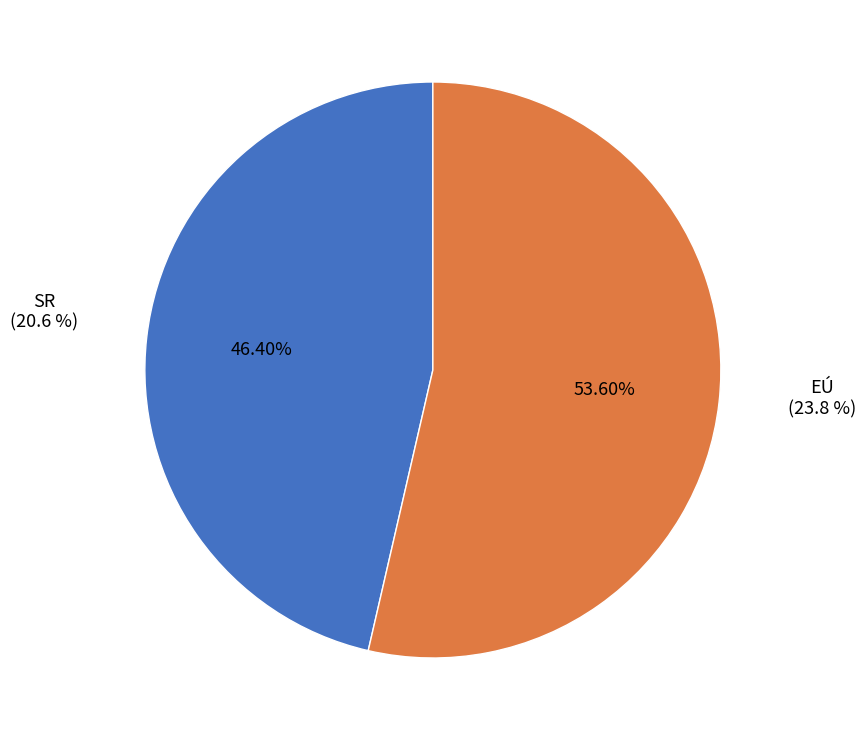

Approximately how many times larger is the value at SR compared to EÚ?

0.9